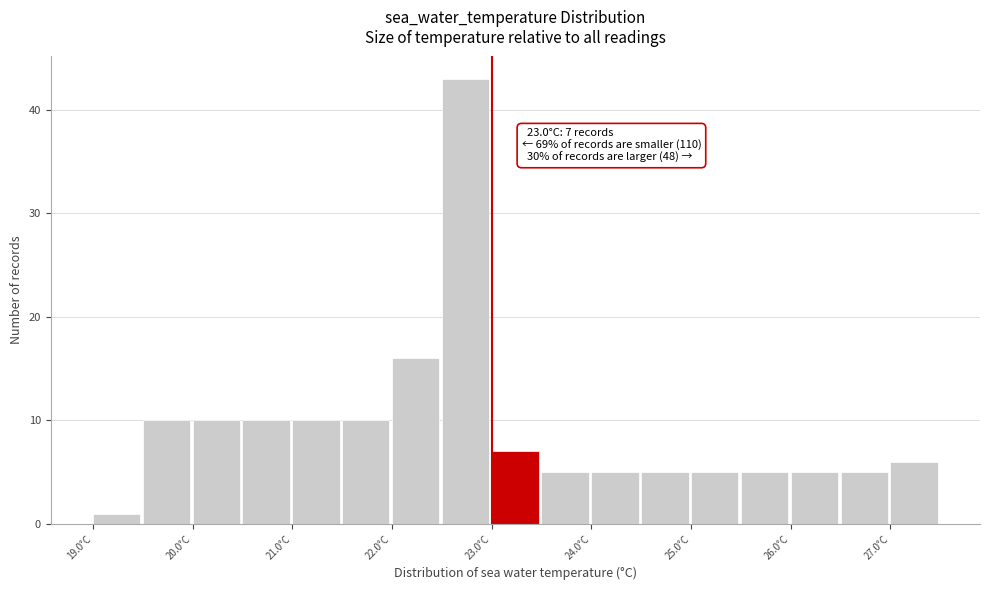

Which range on the x-axis has the tallest bar?

22.5 to 23.0